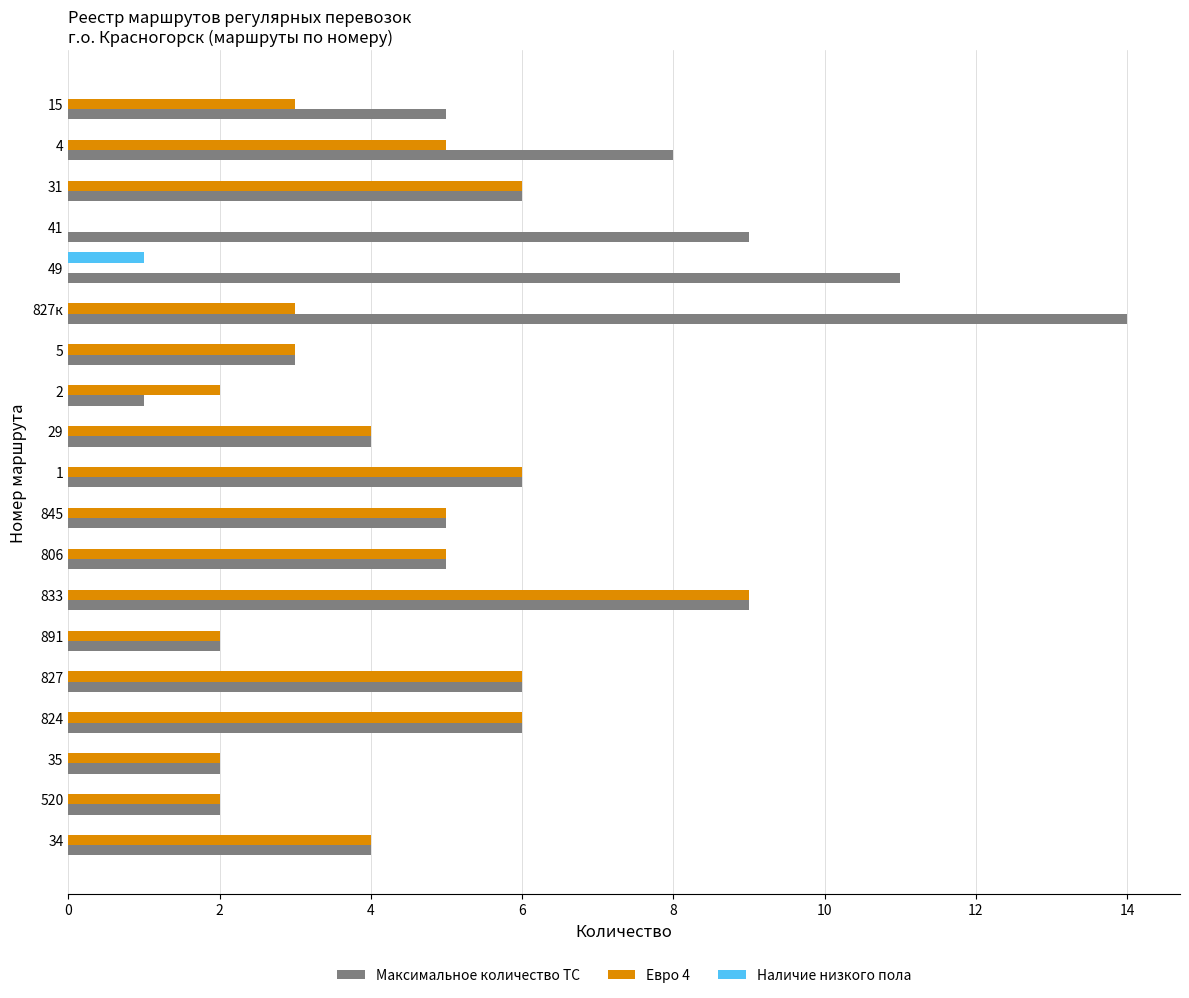

At which category is the sum across all series the highest?

833